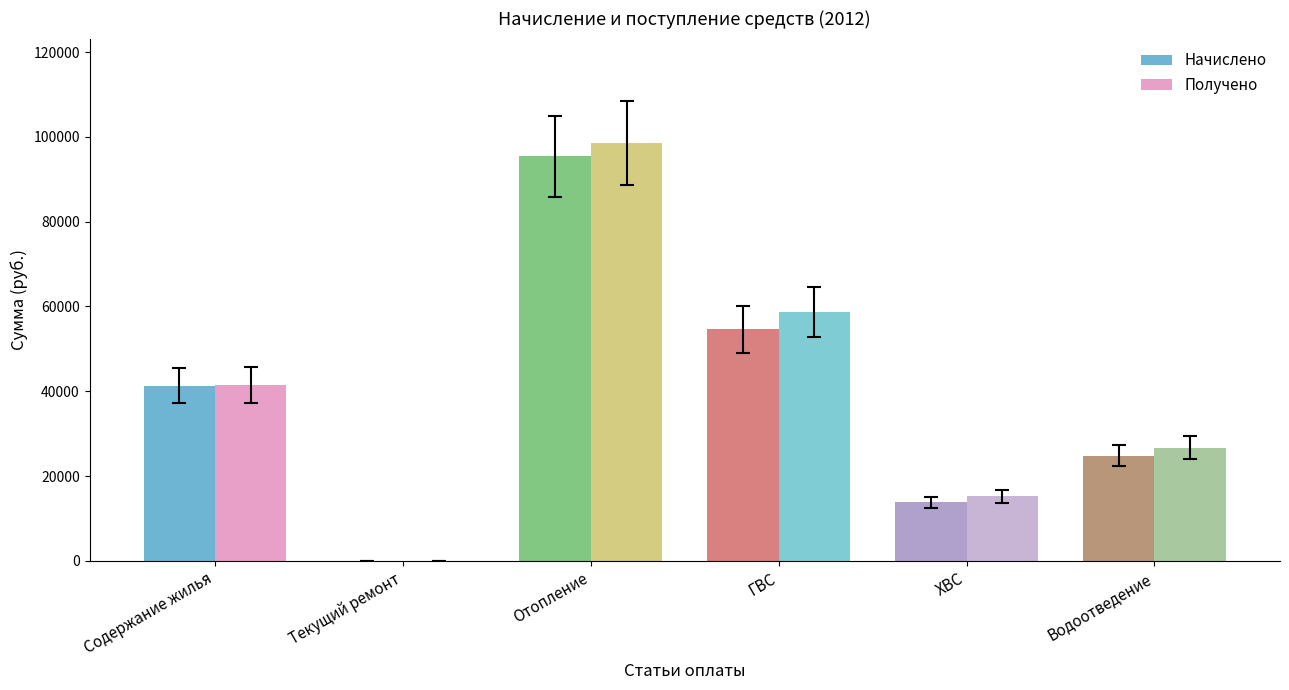

What is the sum of all Начислено values?

230016.8